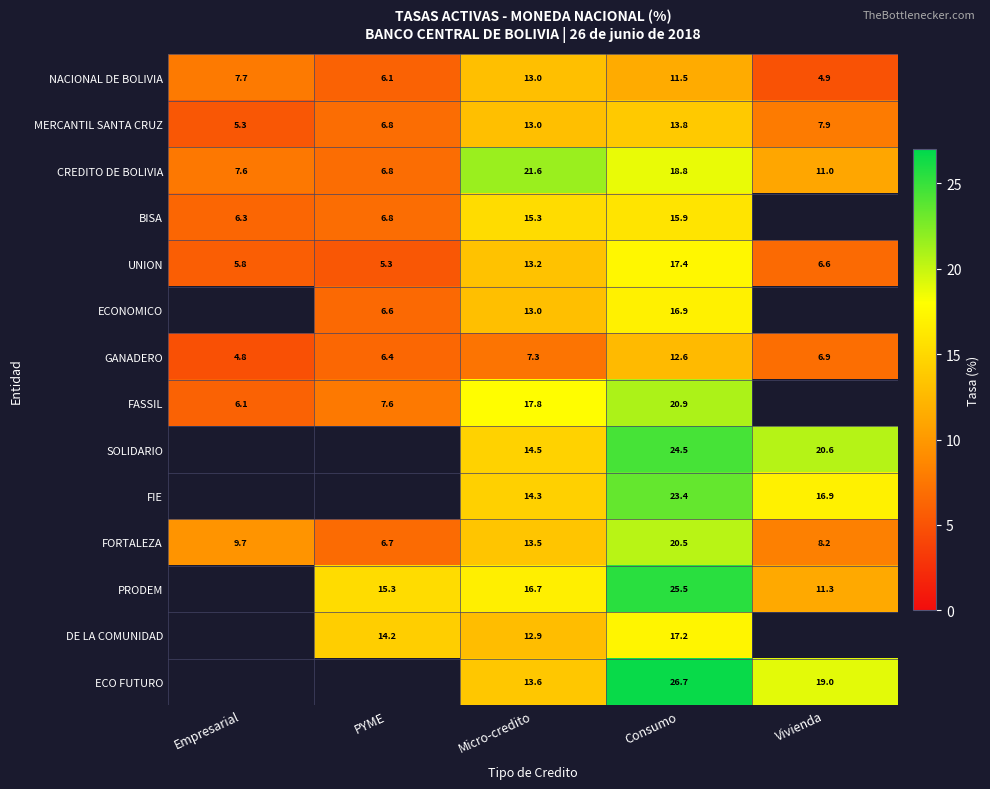

Between Micro-credito and Consumo, which series saw the biggest shift?

ECO FUTURO